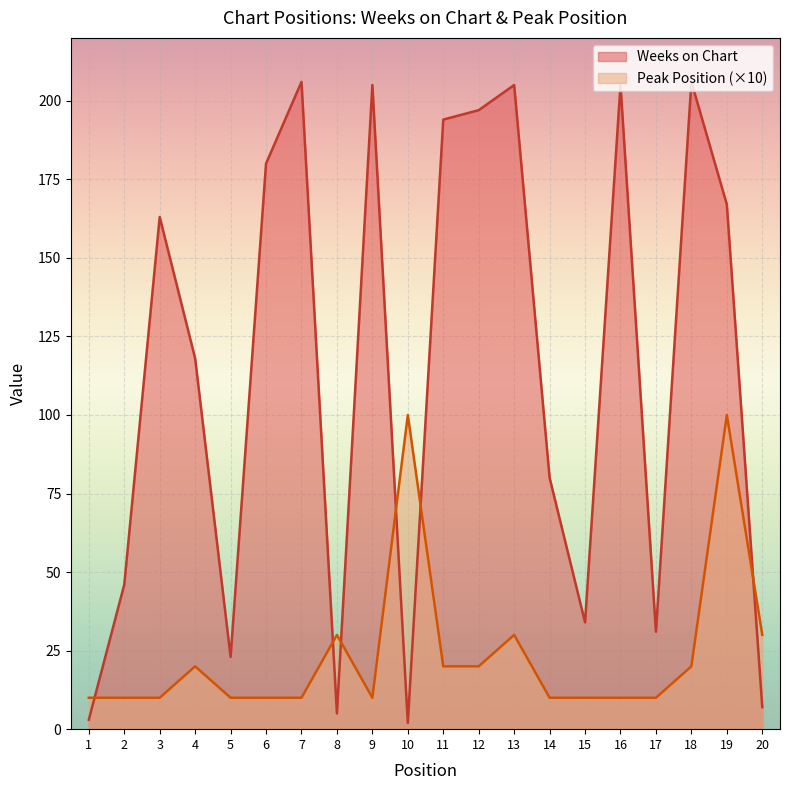

The Peak Position series shows 10 at 16. True or false?

True